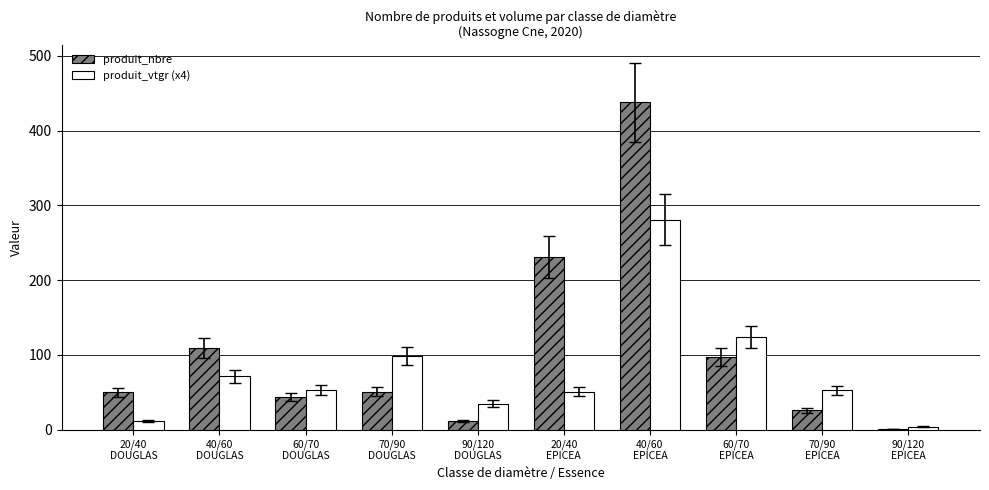

What is the sum of all produit_vtgr (x4) values?

781.2